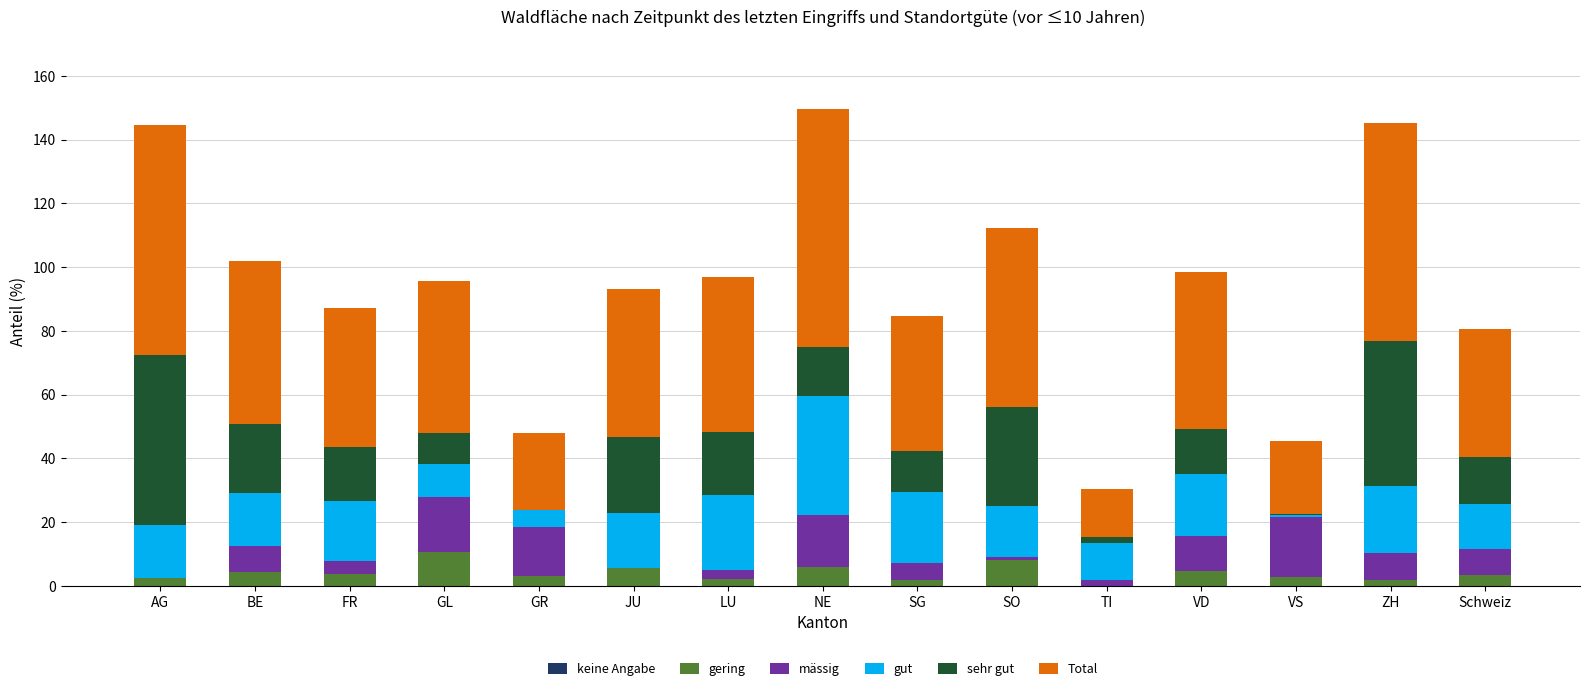

The gering series shows 8.1 at SO. True or false?

True